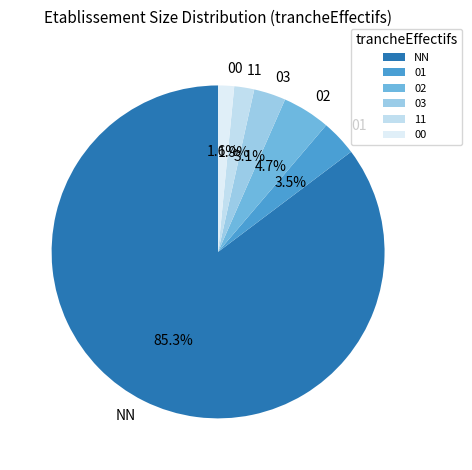

Which category has the biggest portion of the pie?

NN